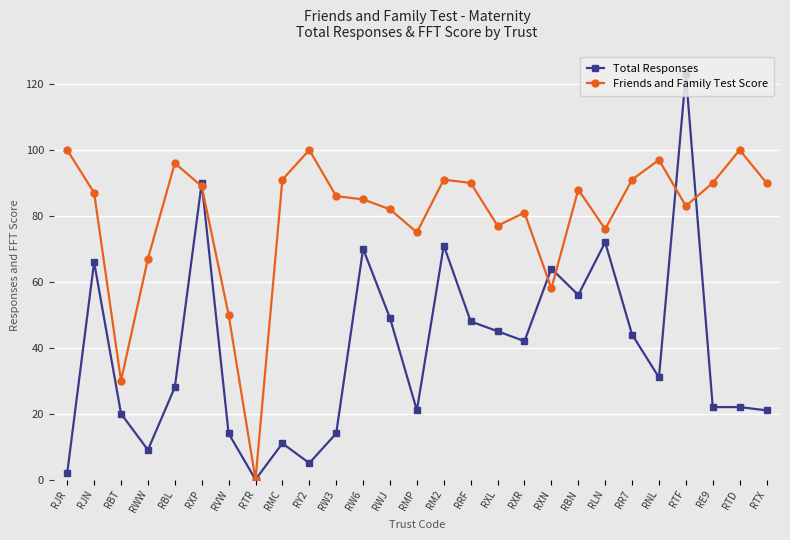

Count the number of data series in this chart.

2